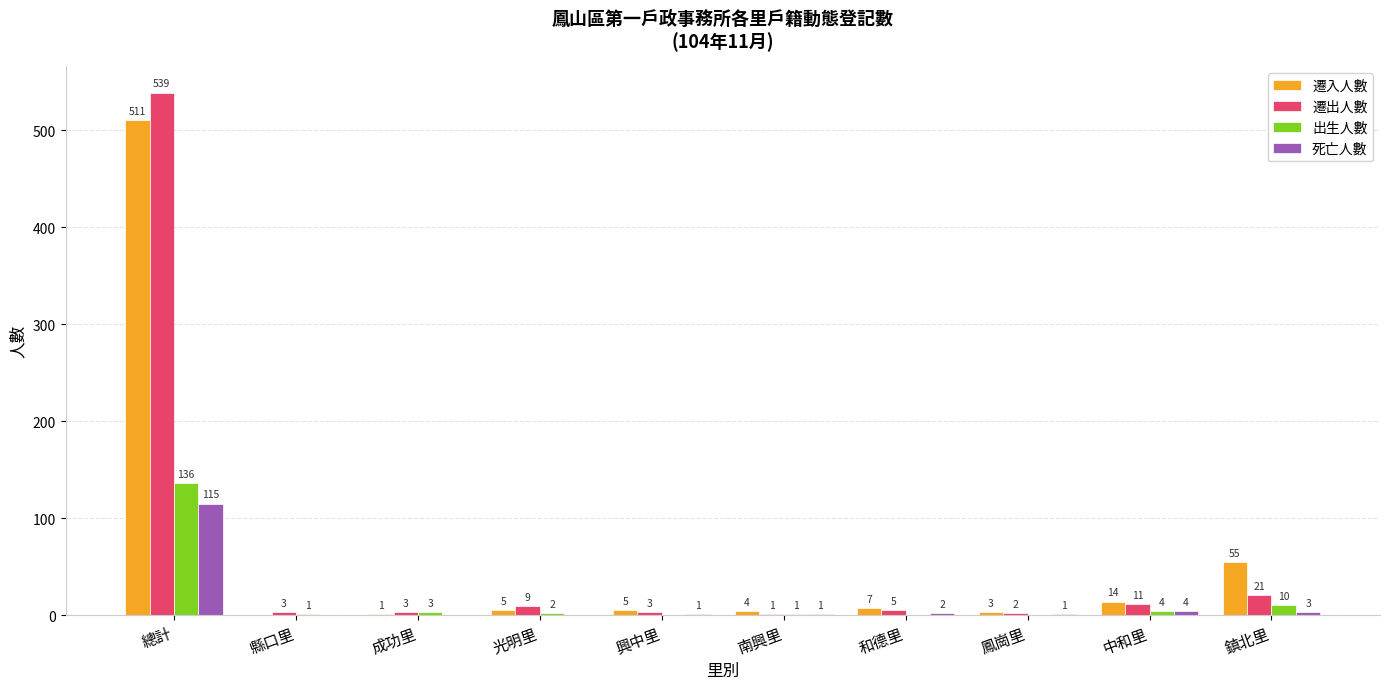

Where does the 死亡人數 series first go above 1?

總計